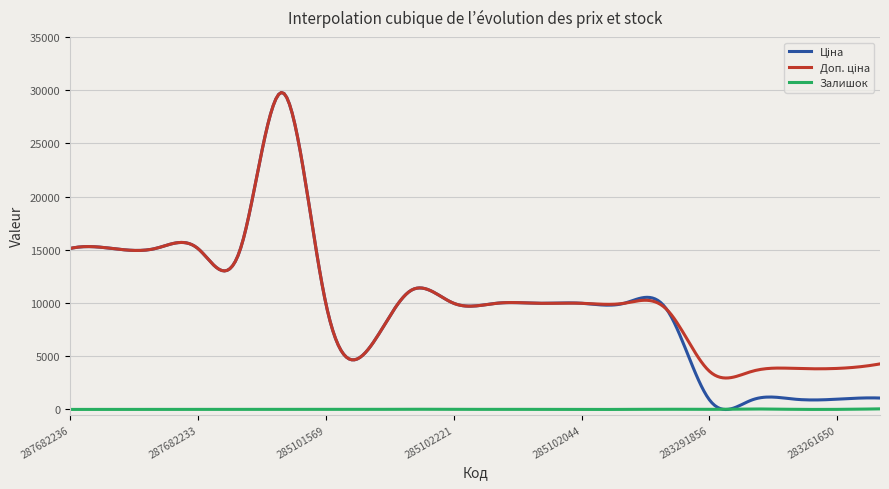

What is the maximum value shown in the chart?

29779.2